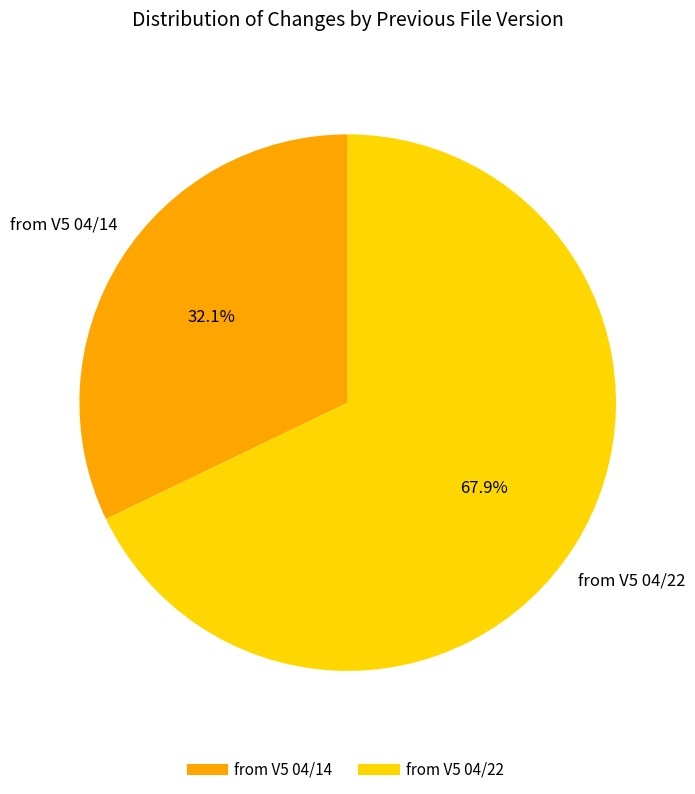

Is there a majority slice in this chart?

Yes